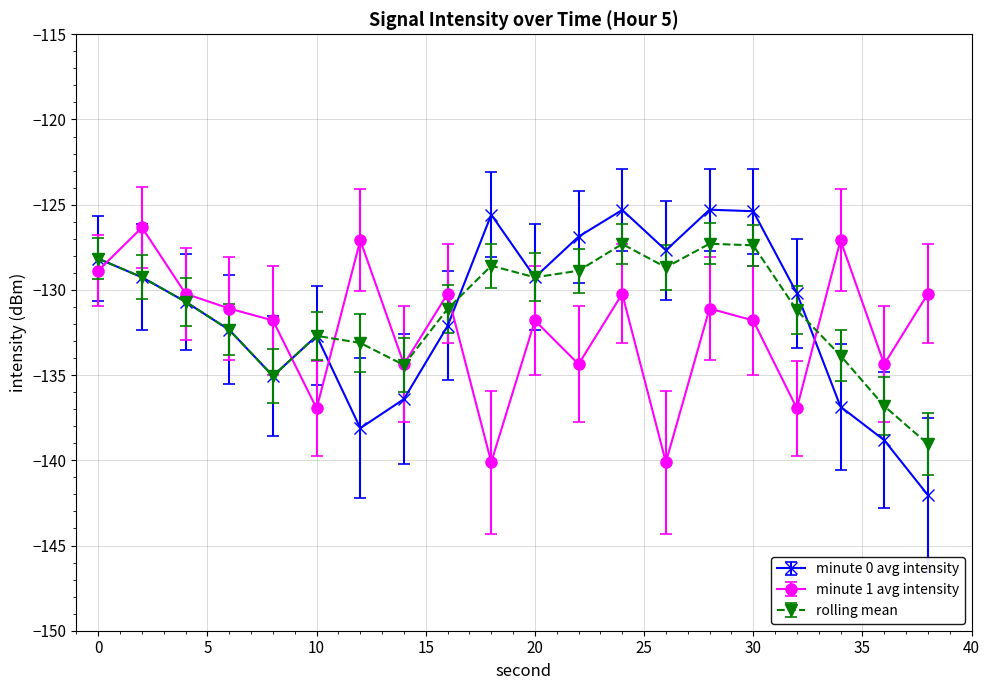

What is the value of the minute 0 avg intensity point at the 3rd from the left?

-130.7